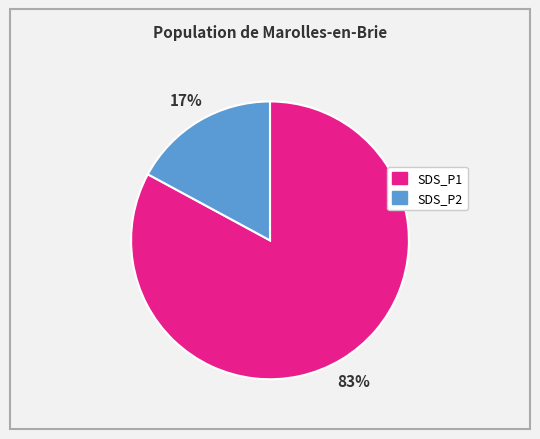

Which has a higher value, SDS_P1 or SDS_P2?

SDS_P1